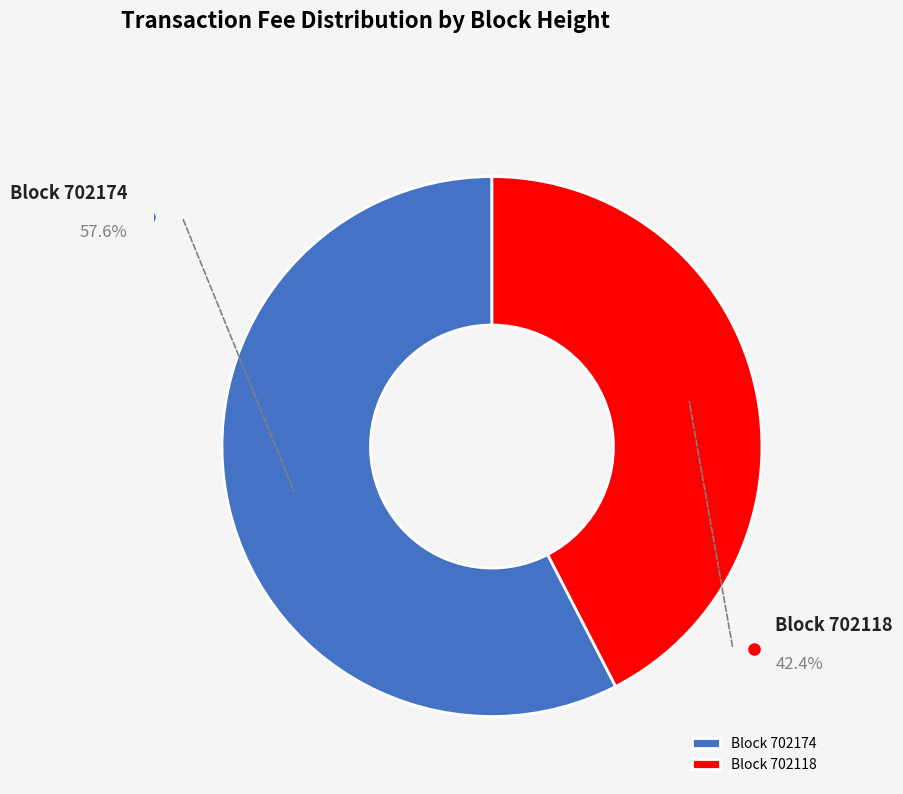

Which category has the biggest portion of the pie?

Block 702174